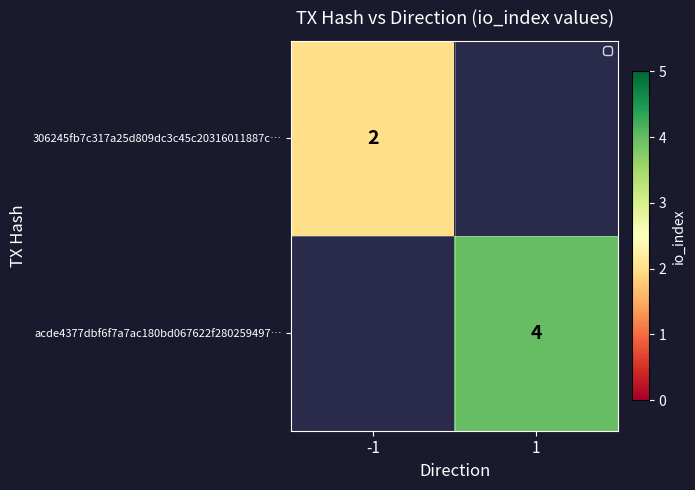

Is the value of acde4377dbf6f7a7ac180bd067622f280259497… at 1 greater than the value of 306245fb7c317a25d809dc3c45c20316011887c… at -1?

Yes